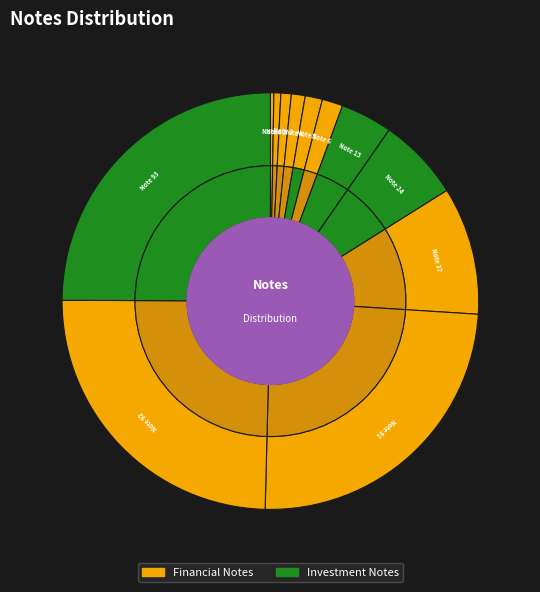

Approximately how many times larger is the value at 2 compared to 24?

0.1